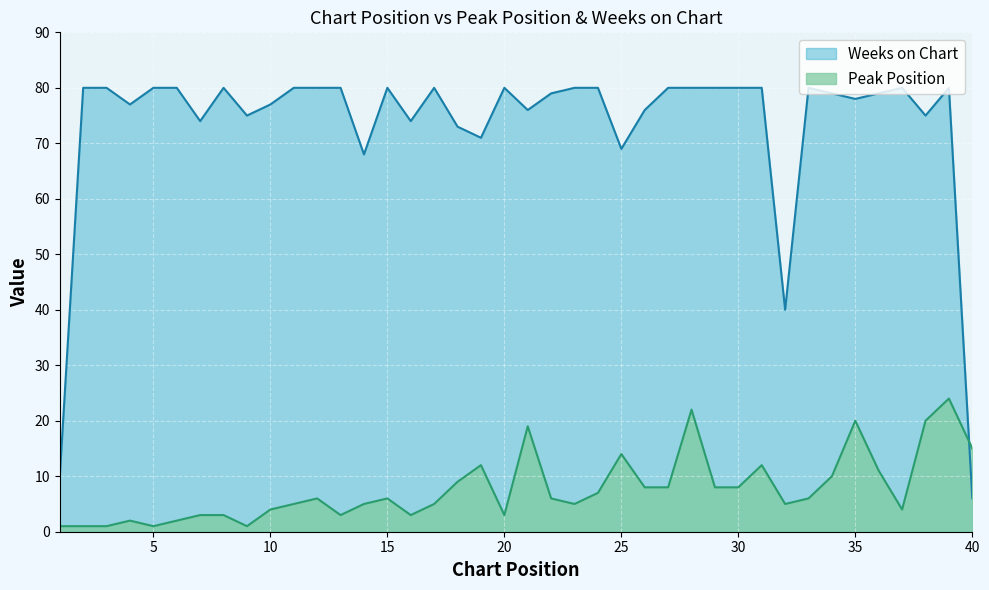

Reading right to left, transcribe all the data shown in this chart.

Peak Position: 15	24	20	4	11	20	10	6	5	12	8	8	22	8	8	14	7	5	6	19	3	12	9	5	3	6	5	3	6	5	4	1	3	3	2	1	2	1	1	1
Weeks on Chart: 6	80	75	80	79	78	79	80	40	80	80	80	80	80	76	69	80	80	79	76	80	71	73	80	74	80	68	80	80	80	77	75	80	74	80	80	77	80	80	10